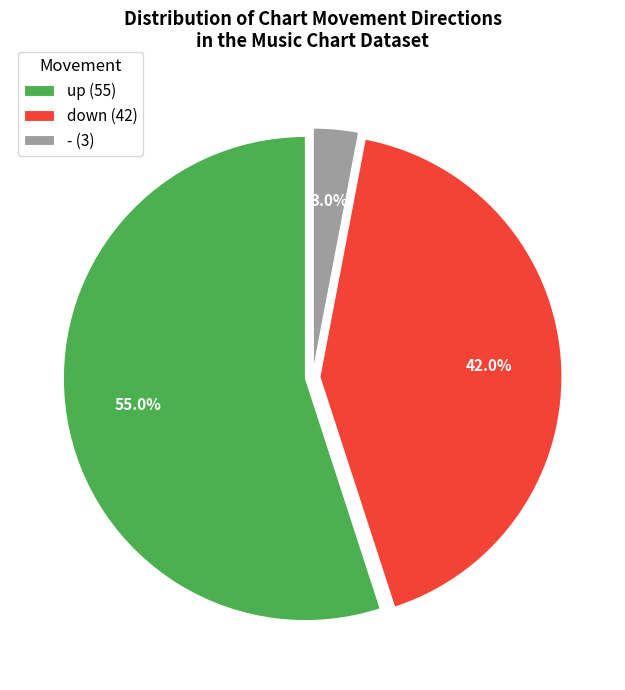

What percentage is the up slice, to the nearest percent?

55%